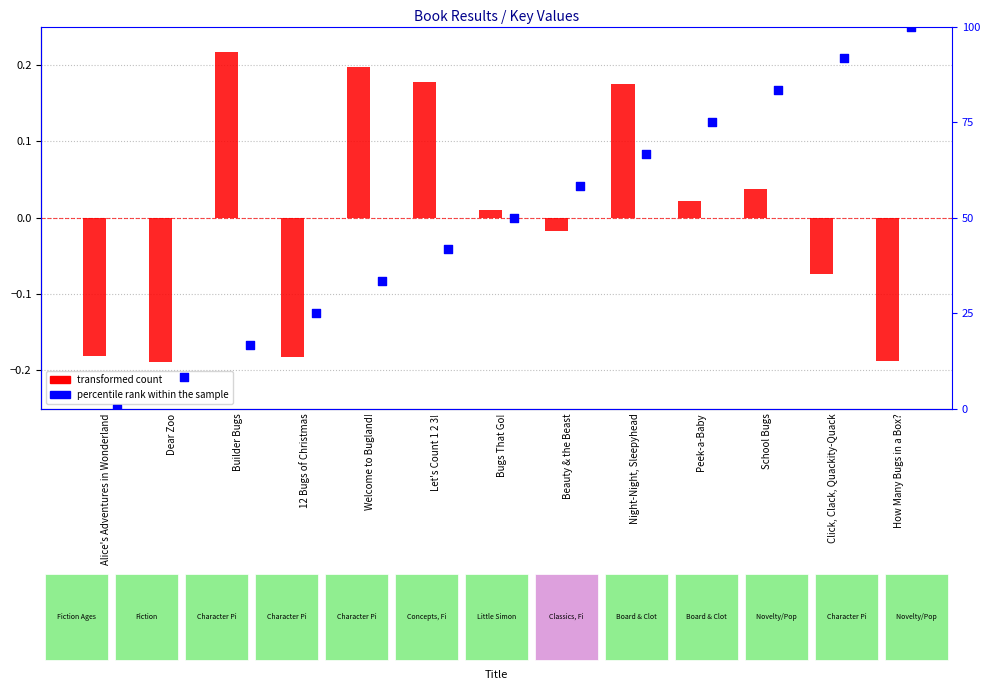

Which series contains the lowest Y value?

transformed count